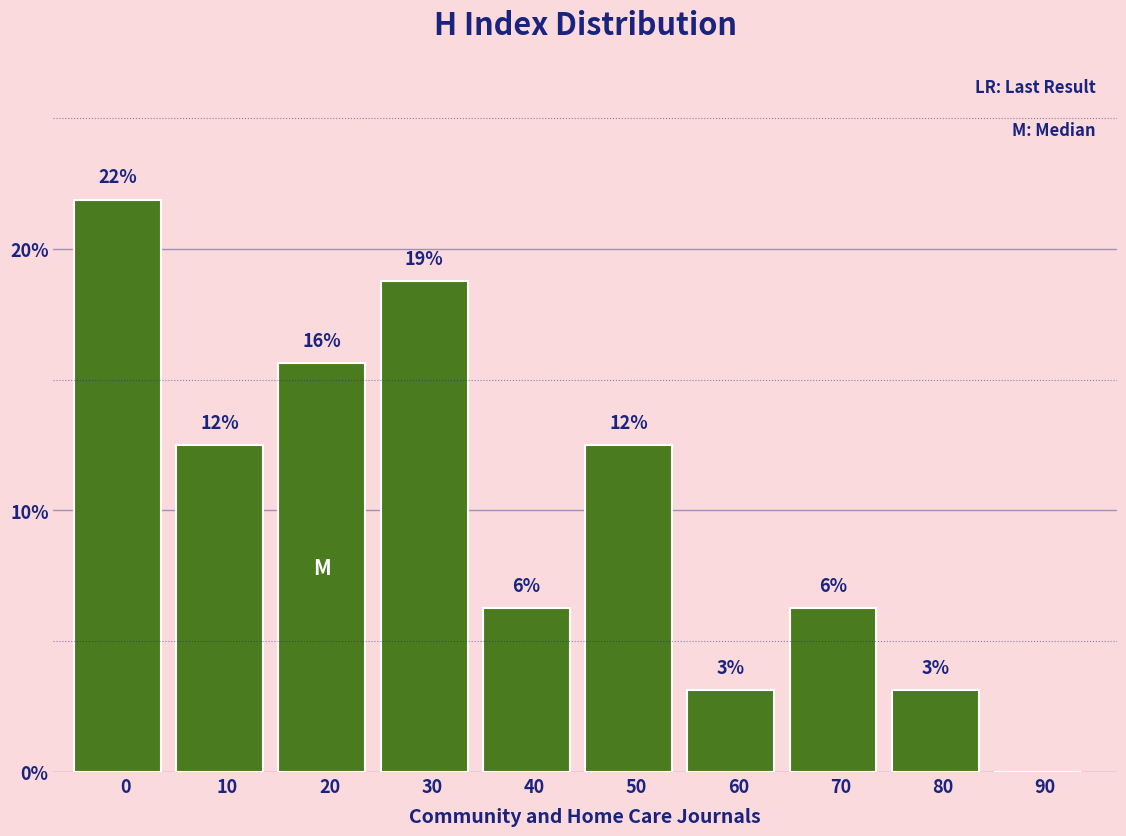

Are the bars horizontal?

No